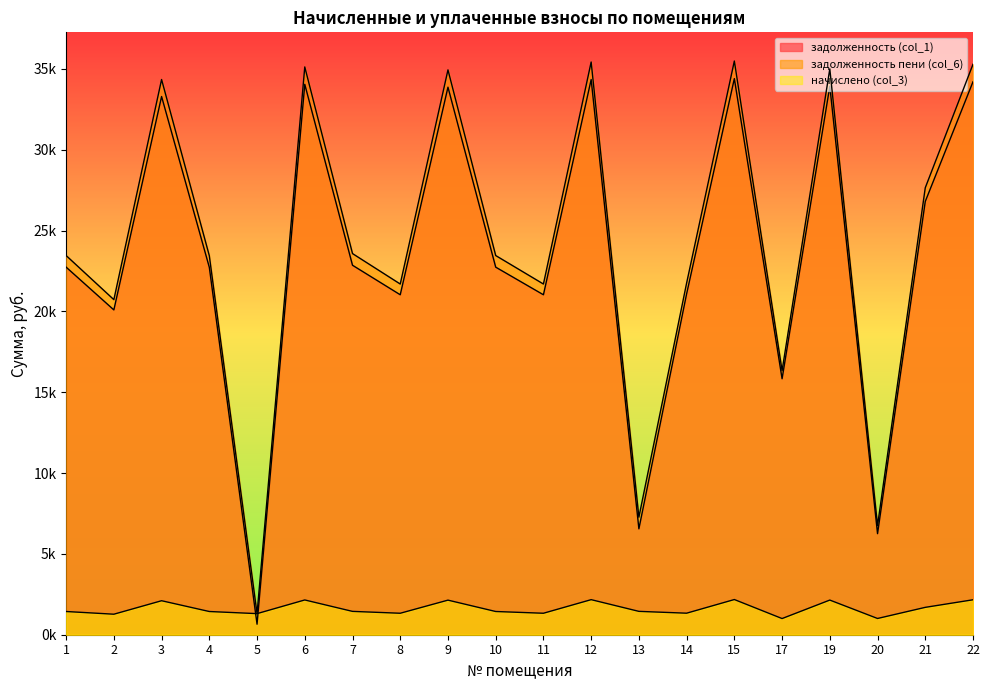

Reading left to right, what are all the values shown in this chart?

задолженность (col_1): 22733.8	20089.4	33287.8	22722.0	649.9	34041.8	22851.6	21026.0	33865.3	22733.8	21026.0	34336.4	6549.2	21084.7	34394.5	15831.3	33924.0	6250.9	26797.7	34200.4
задолженность пени (col_6): 23451.7	20723.9	34339.1	23439.6	1302.0	35116.9	23573.3	21690.0	34934.8	23451.7	21690.0	35420.8	7271.5	21750.6	35482.6	16331.3	34995.4	6753.1	27644.0	35281.1
начислено (col_3): 1435.9	1268.9	2102.5	1435.2	1304.2	2150.2	1443.4	1328.0	2139.0	1435.9	1328.0	2168.8	1444.5	1331.8	2176.2	1000.0	2142.7	1004.4	1692.6	2161.3